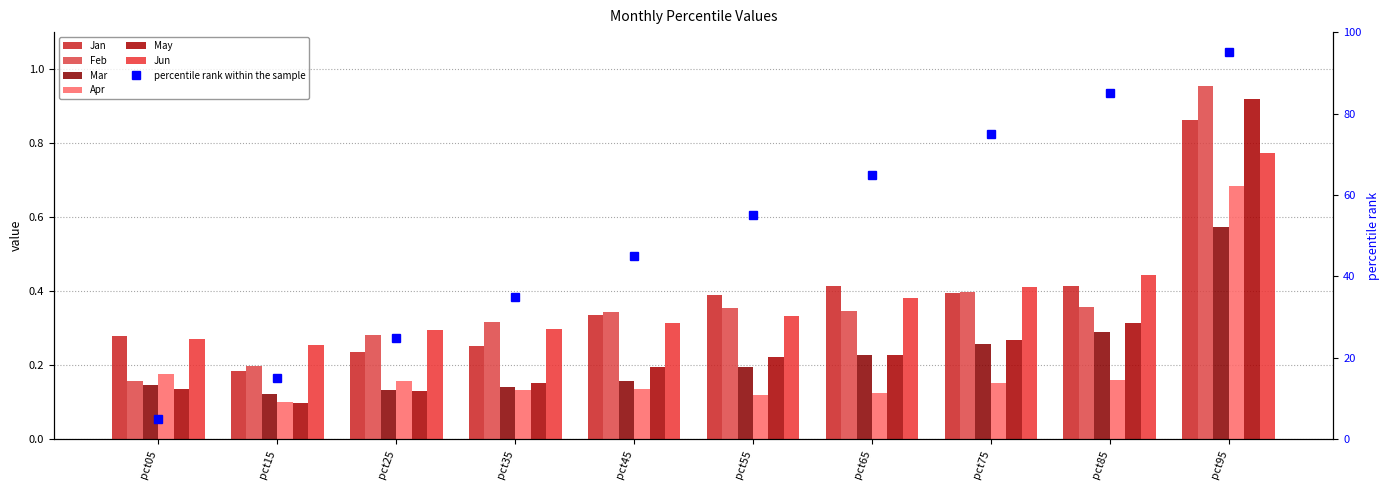

What is the sum of the Jan values at pct55 and pct75?

0.8